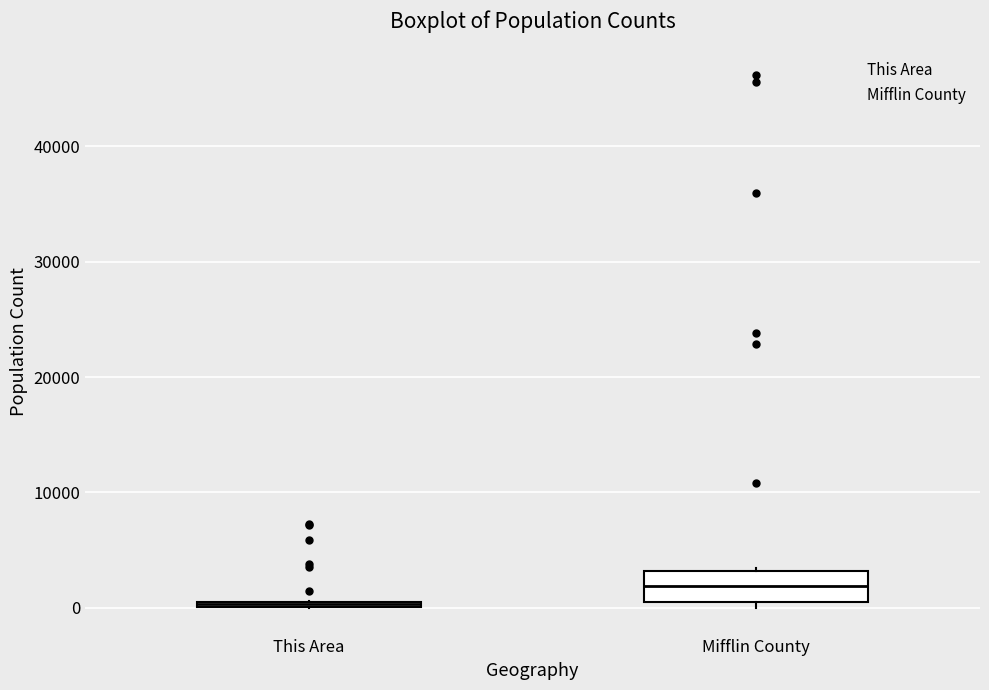

Which box has the highest median line?

Mifflin County